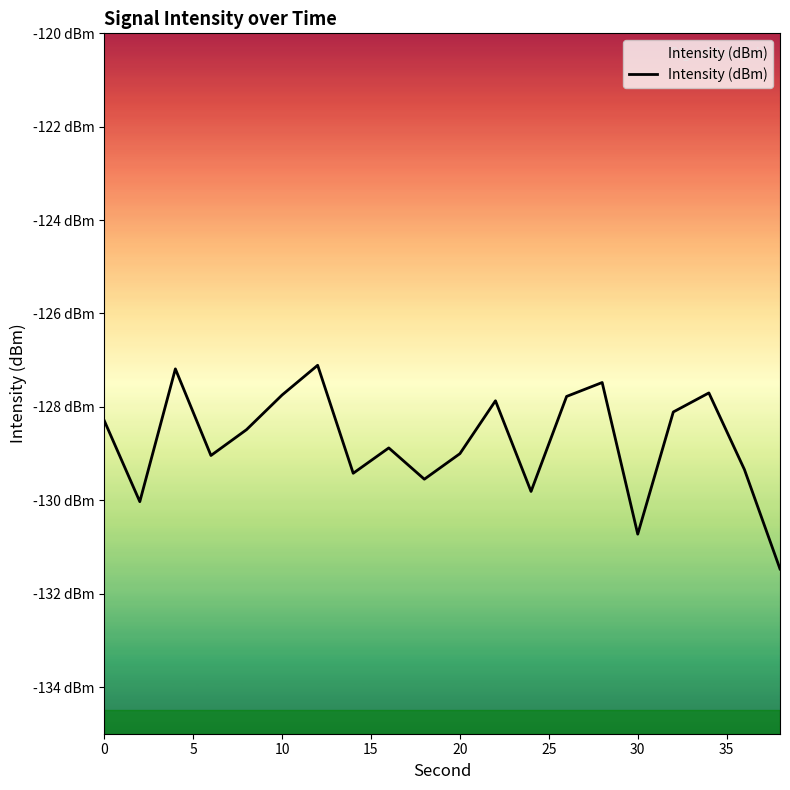

What is the greatest value displayed?

-127.1